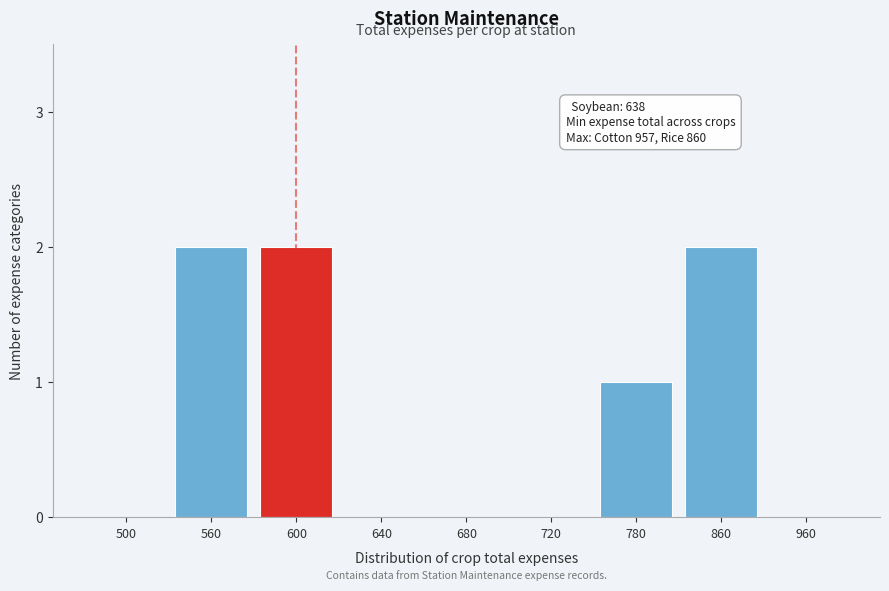

Reading left to right, what are all the values shown in this chart?

500=0	560=2	600=2	640=0	680=0	720=0	780=1	860=2	960=0